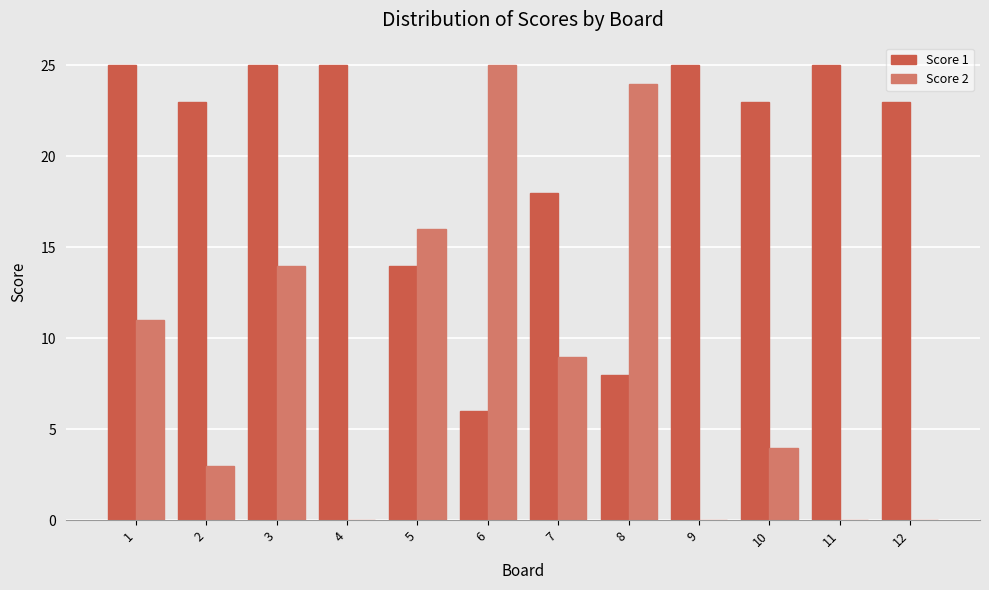

Reading right to left, list all the values displayed in this chart.

Score 1: 23	25	23	25	8	18	6	14	25	25	23	25
Score 2: 0	0	4	0	24	9	25	16	0	14	3	11